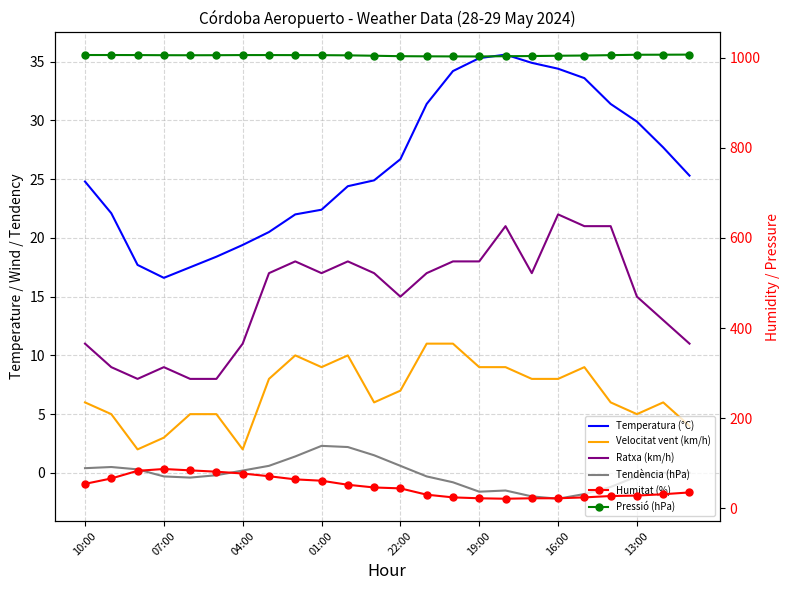

Is it true that Pressió (hPa) equals 1003.5 at 16?

True